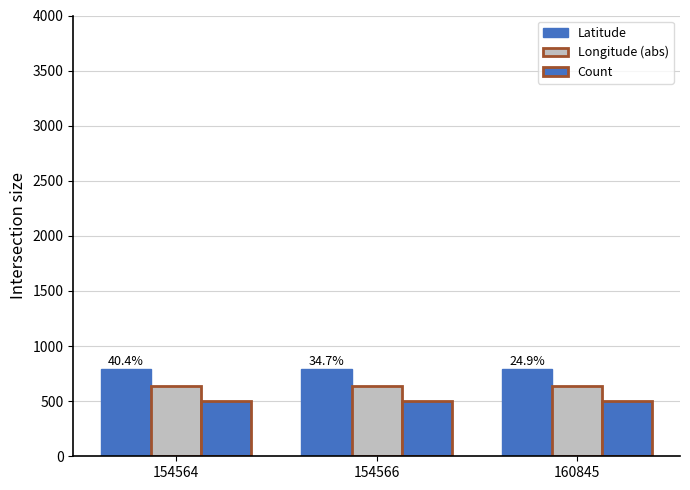

How many bars are there in each group?

3